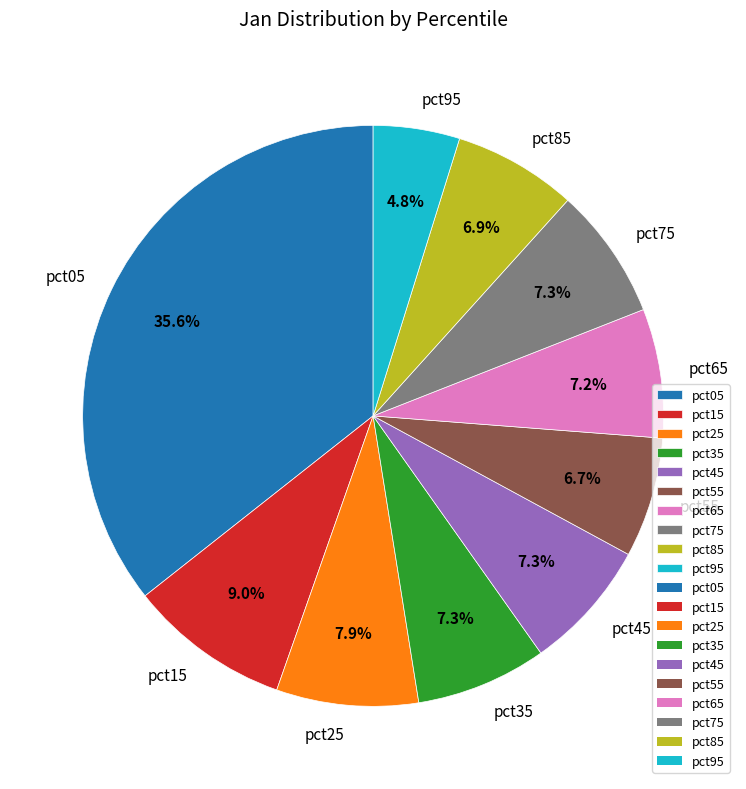

True or false: pct85 accounts for 7% of the total.

True